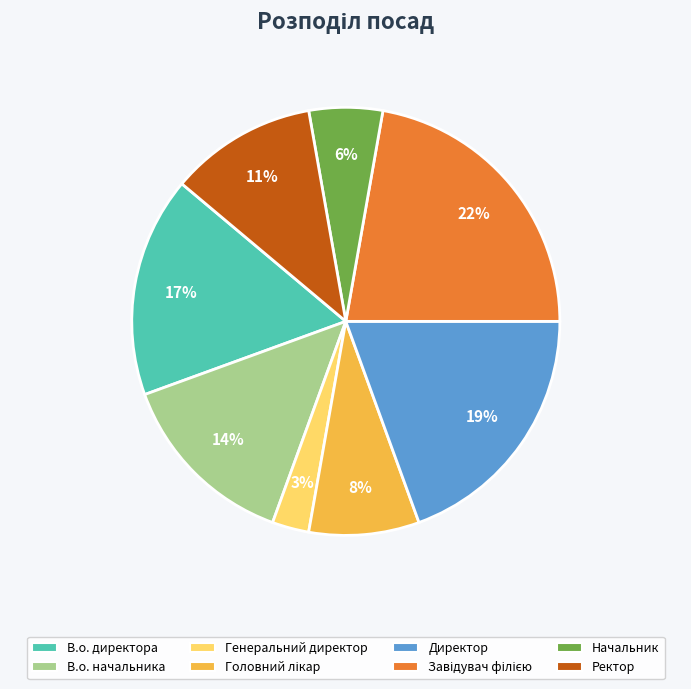

How many slices are in this pie chart?

8